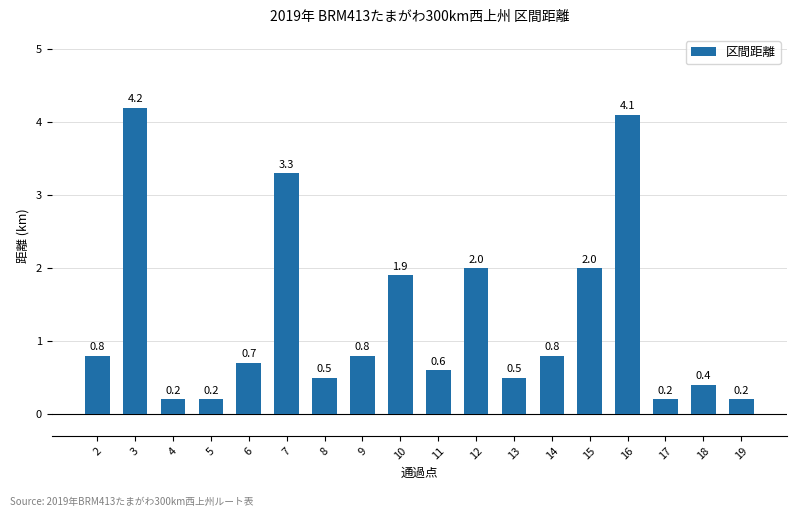

What is the maximum value shown in the chart?

4.2